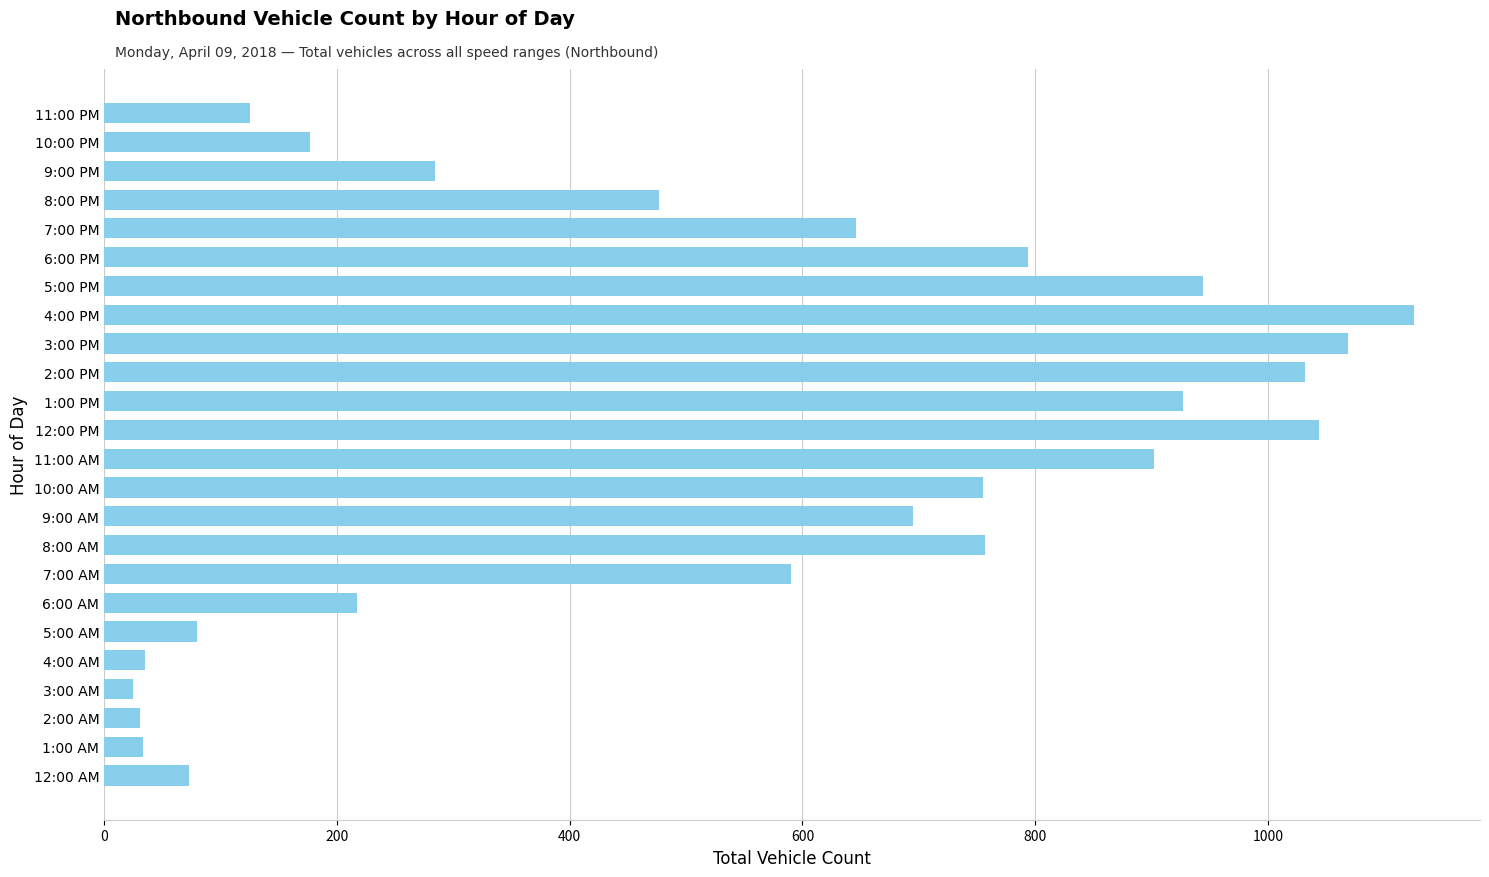

Which has a higher value, 10:00 PM or 7:00 PM?

7:00 PM